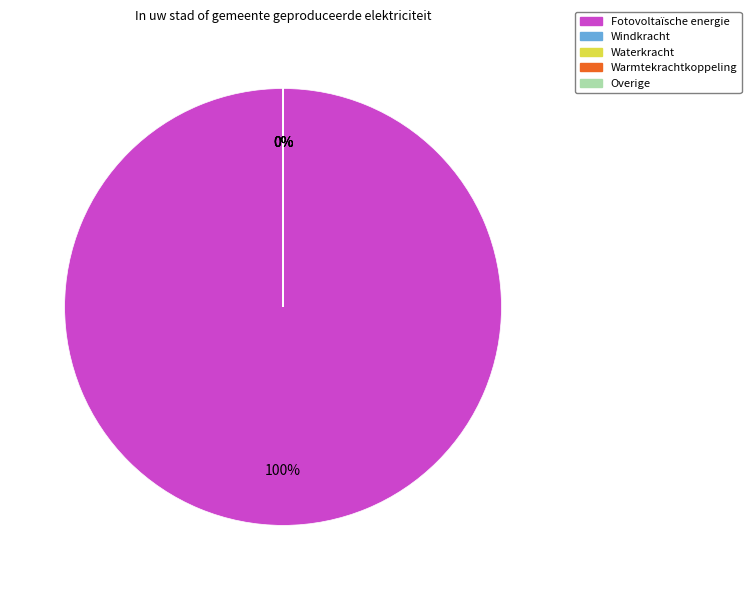

Does Fotovoltaïsche energie represent more than half of the total?

Yes